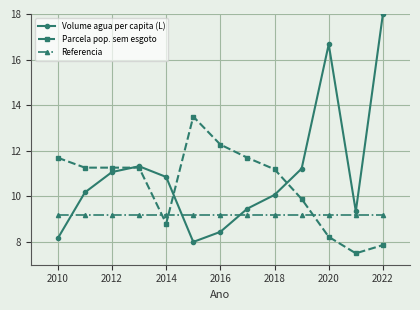

At how many categories does at least one series exceed 7?

13